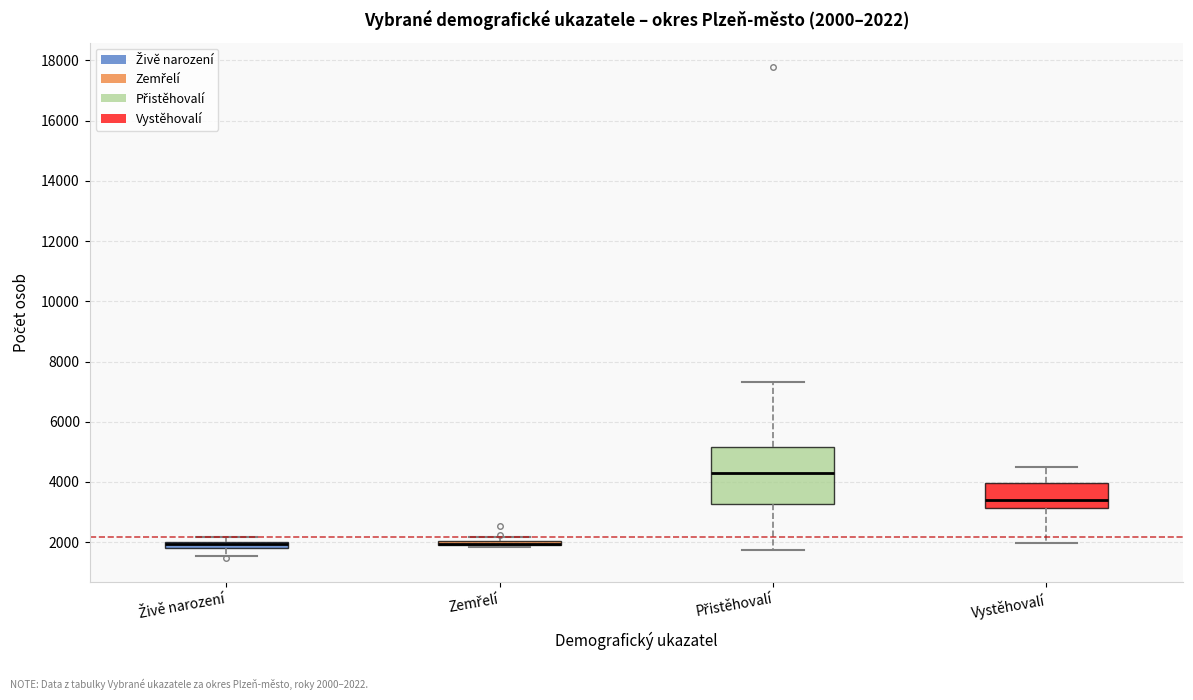

Which box is the tallest, from its lower edge to its upper edge?

Přistěhovalí